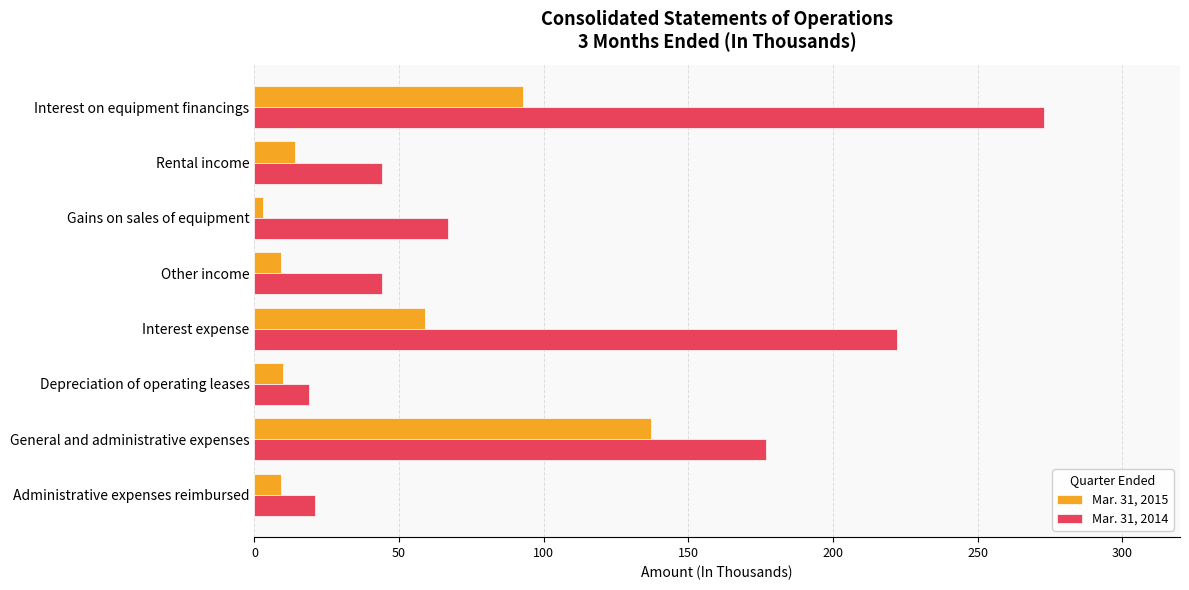

What are all the series names shown in the legend?

Mar. 31, 2015, Mar. 31, 2014